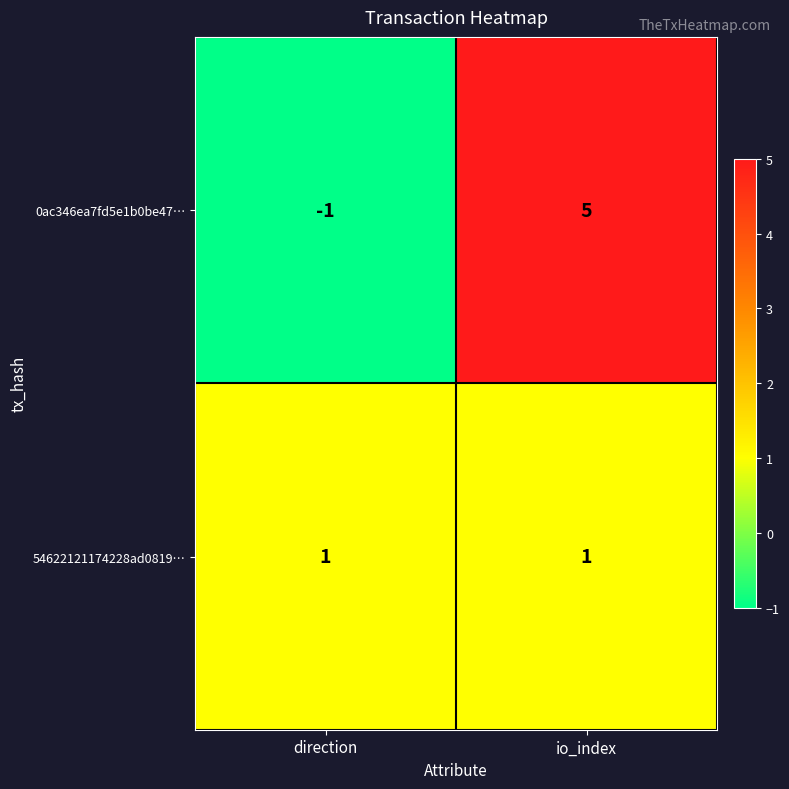

Rank the series by their average value, from lowest to highest.

54622121174228ad0819…, 0ac346ea7fd5e1b0be47…